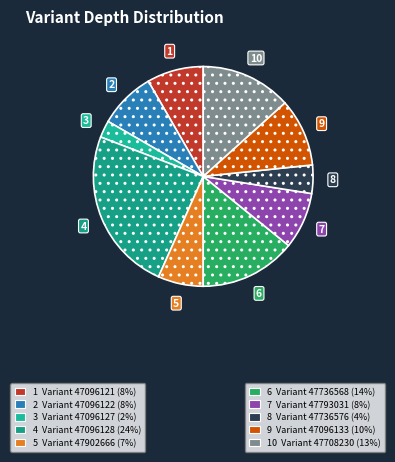

Count the number of slices in the pie.

10